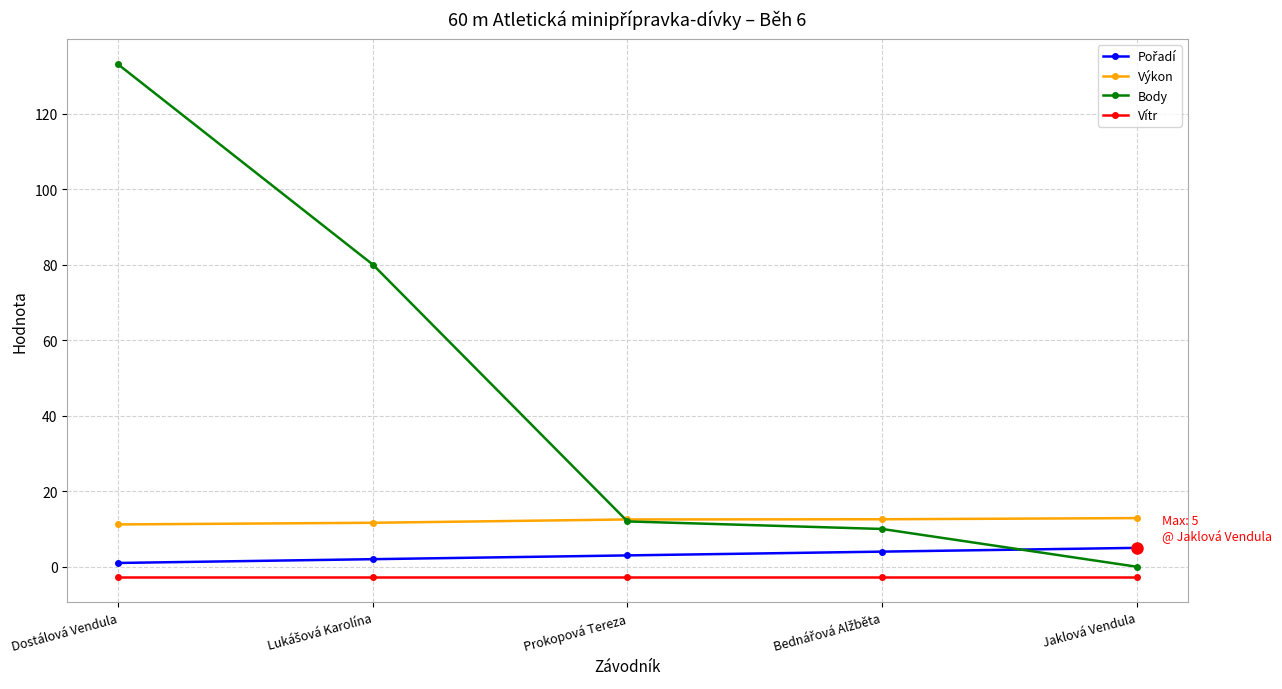

Which series has the widest spread of values?

Body